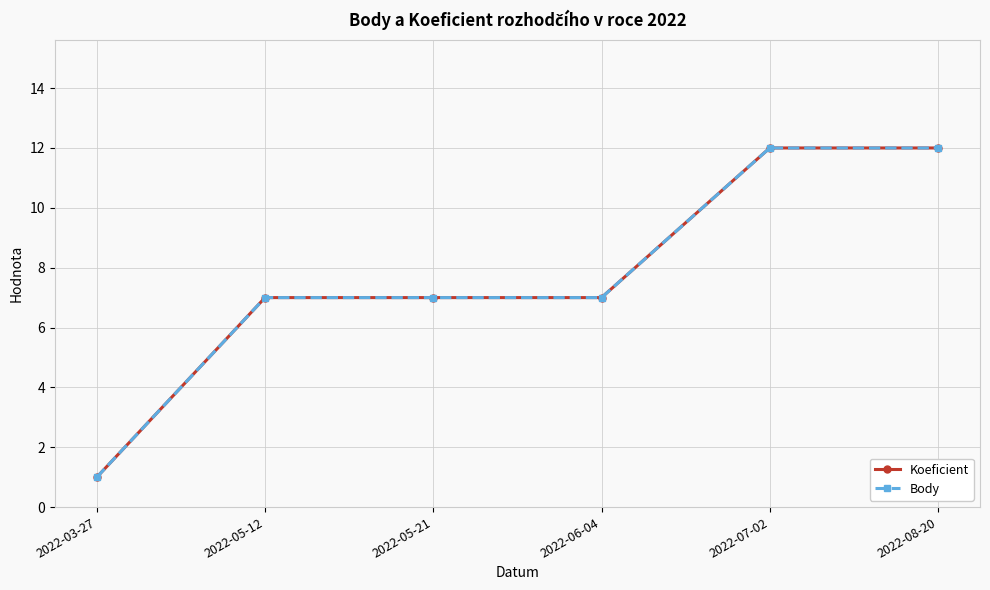

True or false: Body and Koeficient intersect in this chart.

False